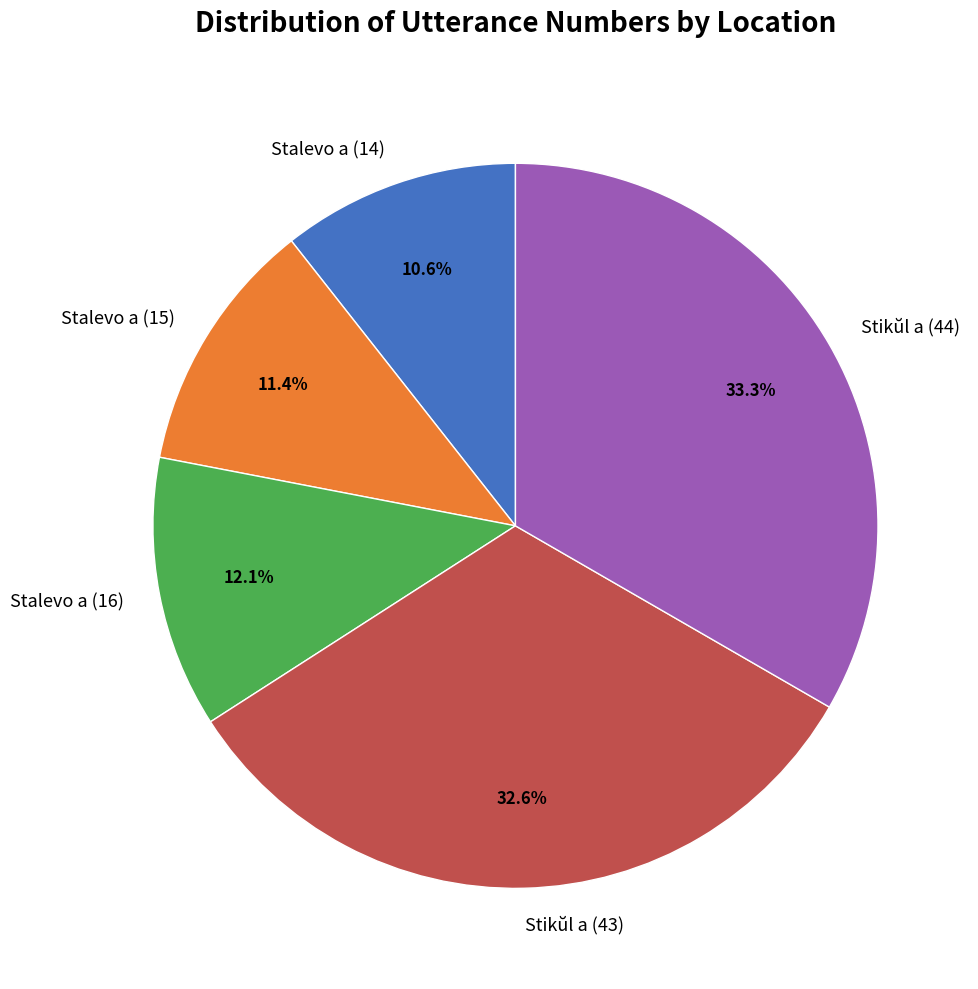

Rank the categories by value from lowest to highest.

Stalevo a (14), Stalevo a (15), Stalevo a (16), Stikŭl a (43), Stikŭl a (44)